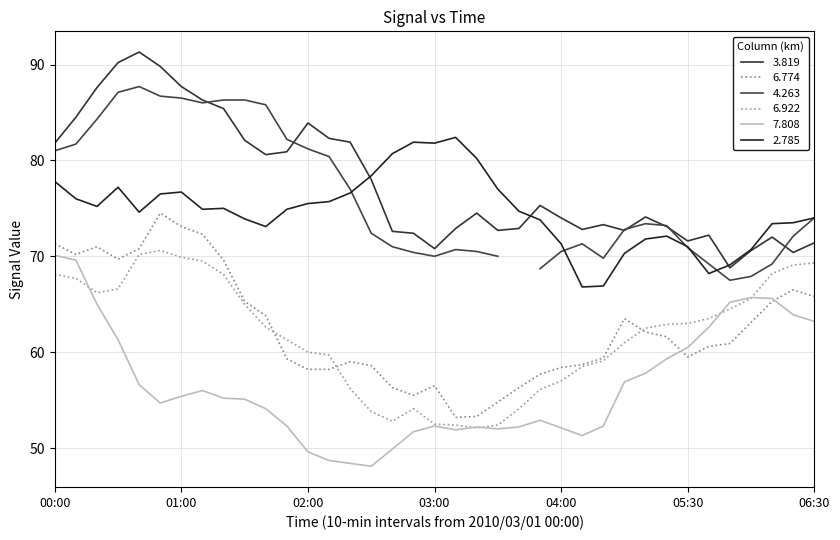

What is the label of the 15th point from the left?

2010/03/01 02:20